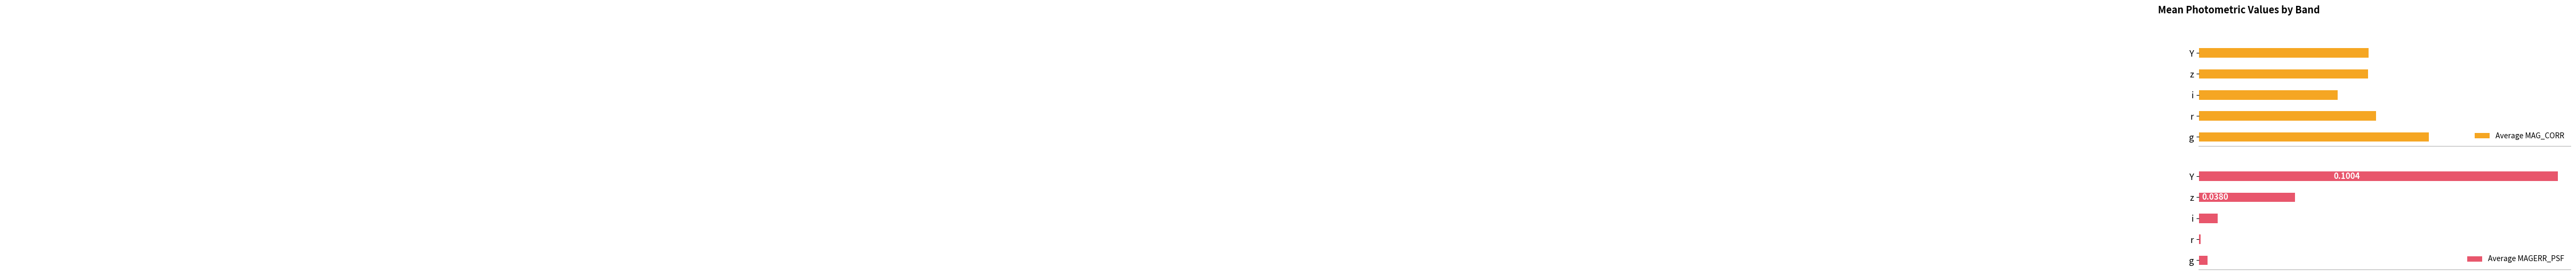

List the labels in order of Average MAG_CORR value, smallest first.

i, z, Y, r, g